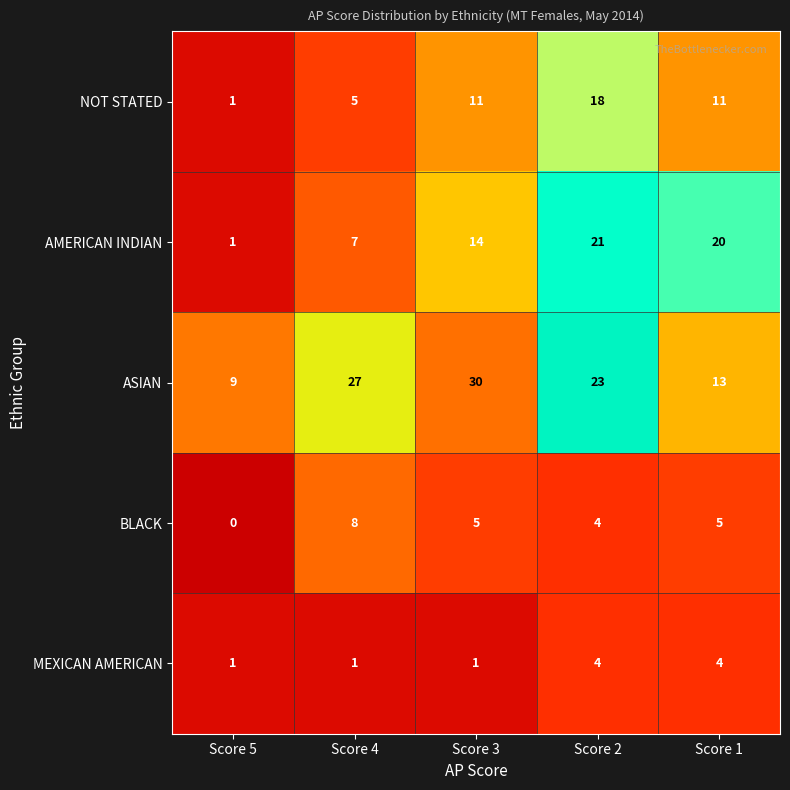

At how many categories does at least one series exceed 29?

1